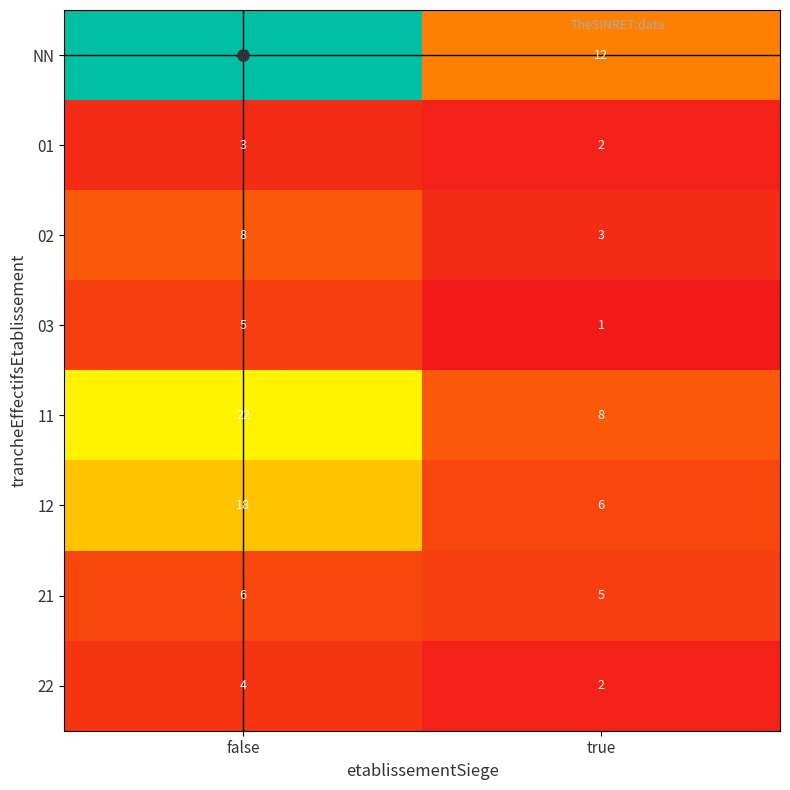

List the series in order of their peak value, lowest first.

01, 22, 03, 21, 02, 12, 11, NN